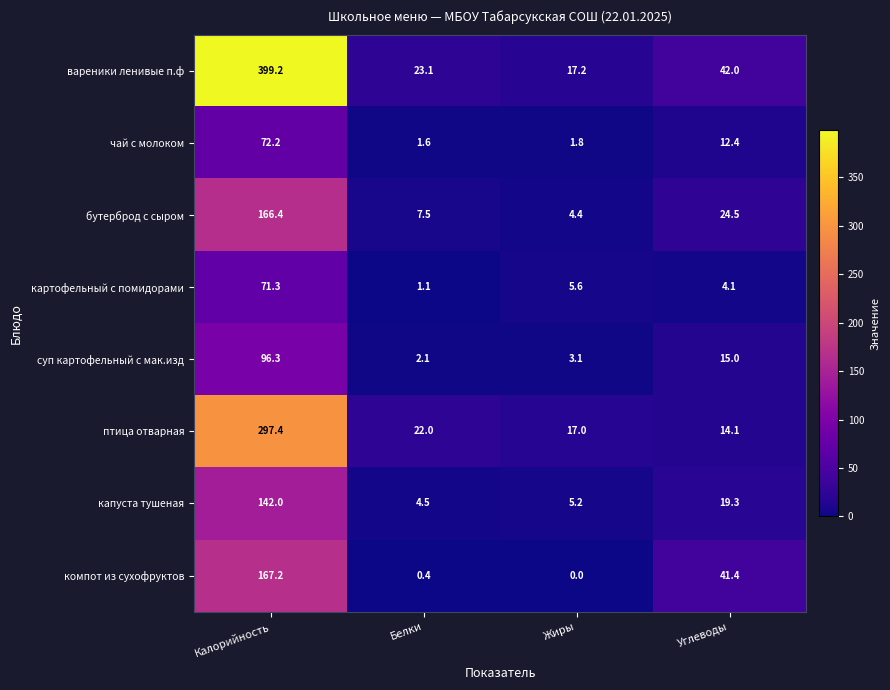

How many series are shown in this chart?

8